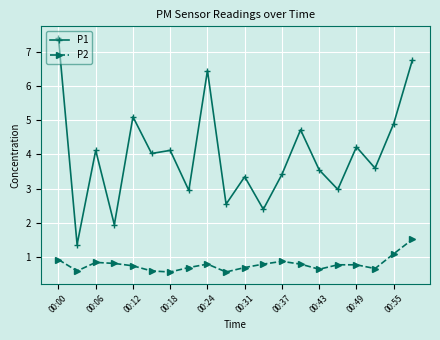

True or false: P2 has more than 2 interior local peaks.

True